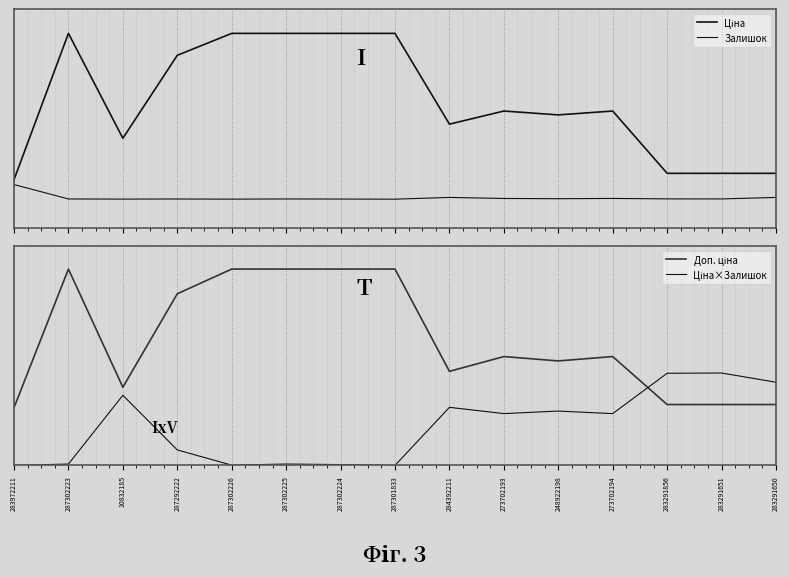

What position from the right is 283291856?

3